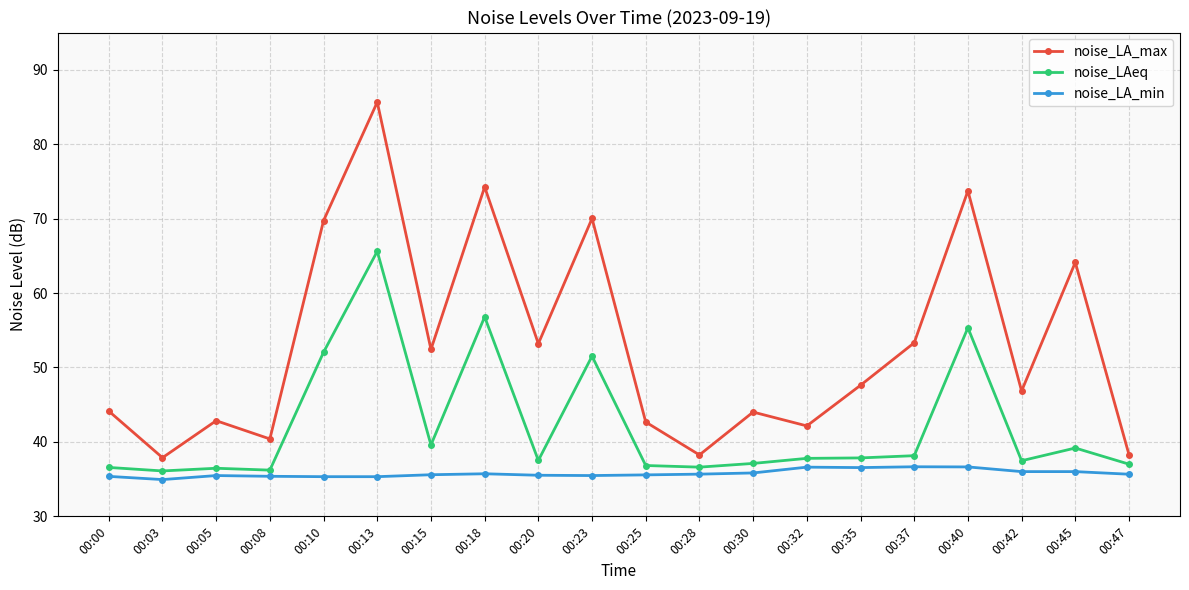

Is the value of noise_LA_max at 00:08 greater than the value of noise_LAeq at 00:47?

Yes